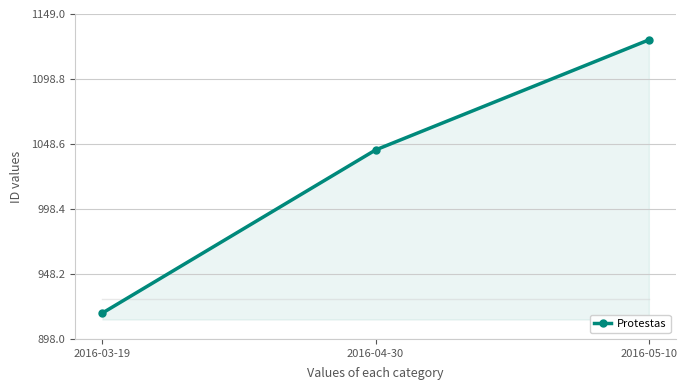

How many values are between 918 and 1129?

3